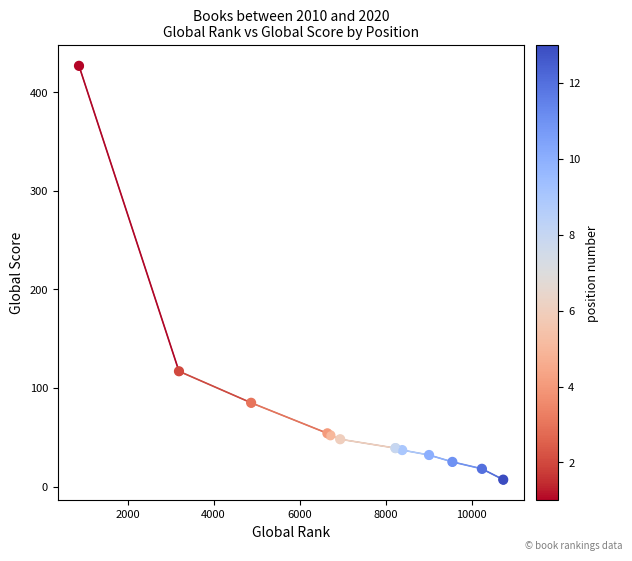

What is the change in value from 3 to 6?

-37